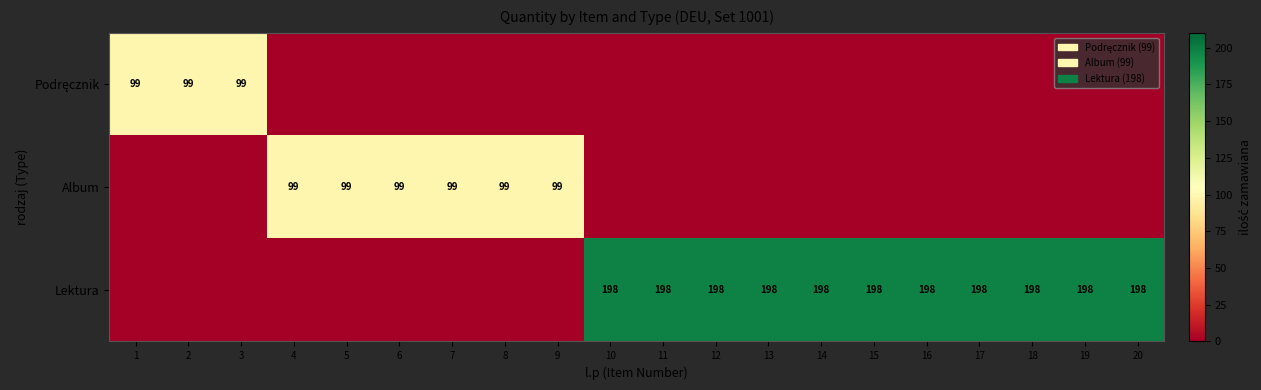

Is it true that Lektura equals 286 at 15?

False